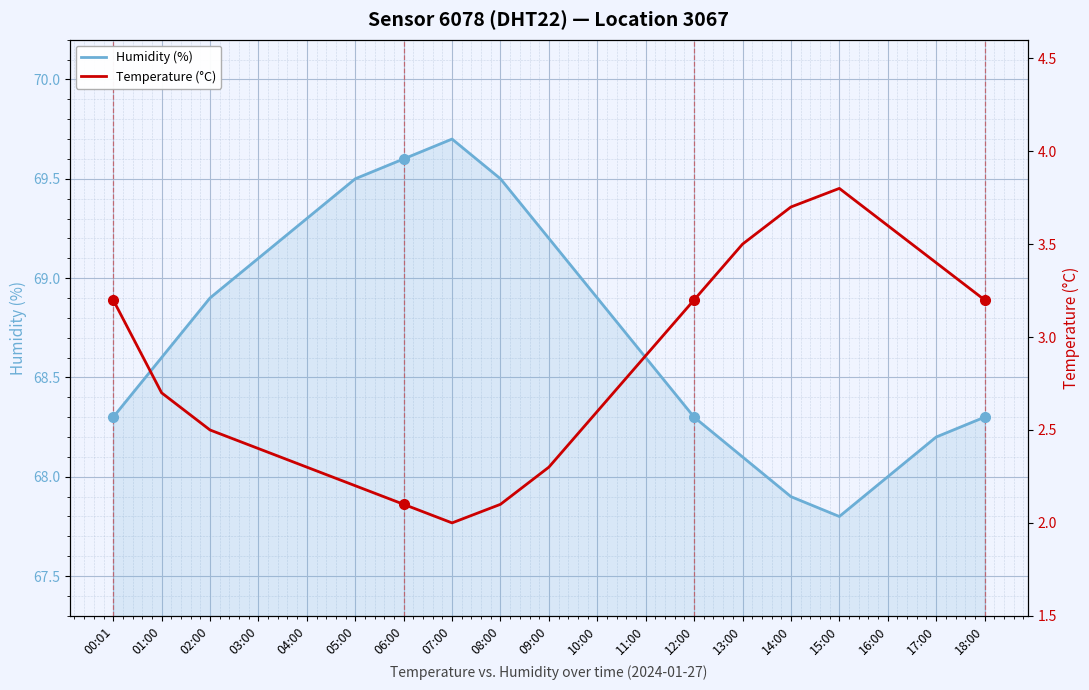

What is the sum of all Temperature (°C) values?

53.7